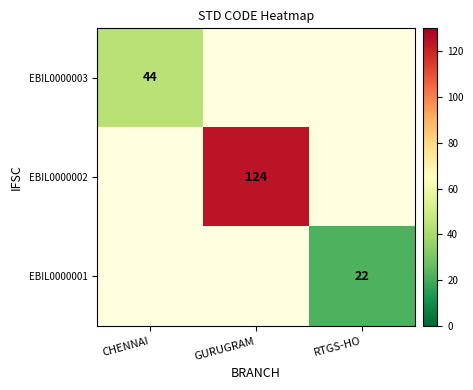

True or false: EBIL0000002 has a value of 124 at GURUGRAM.

True